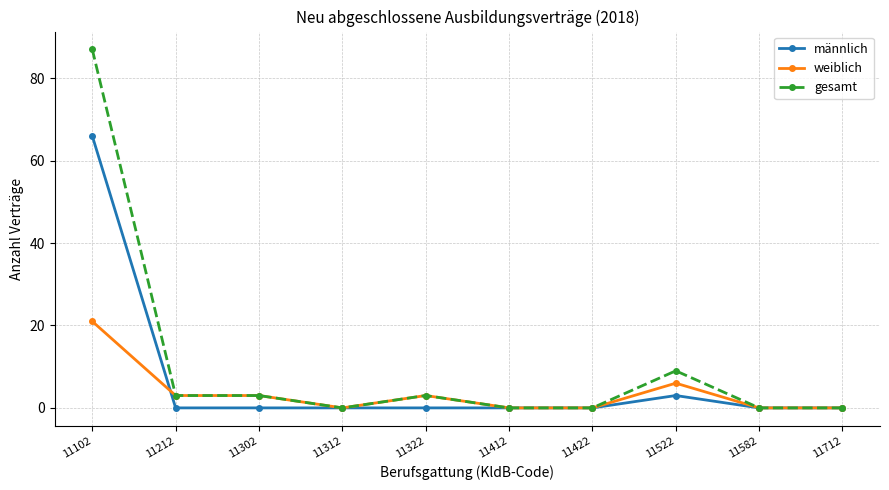

At which label does weiblich first exceed 3?

11102